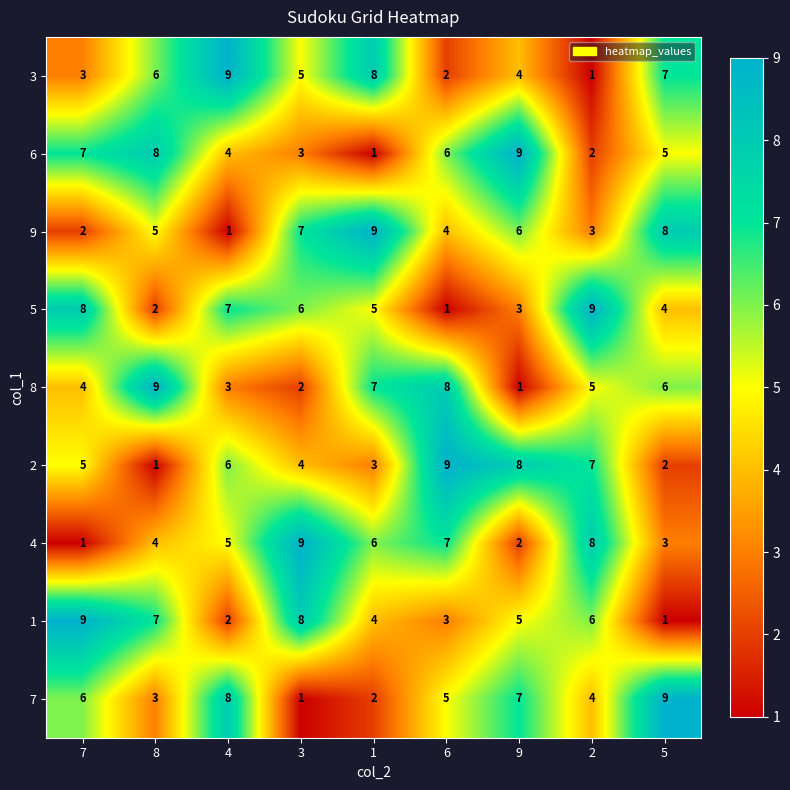

What is the difference between the maximum and minimum values in the 3 series?

8